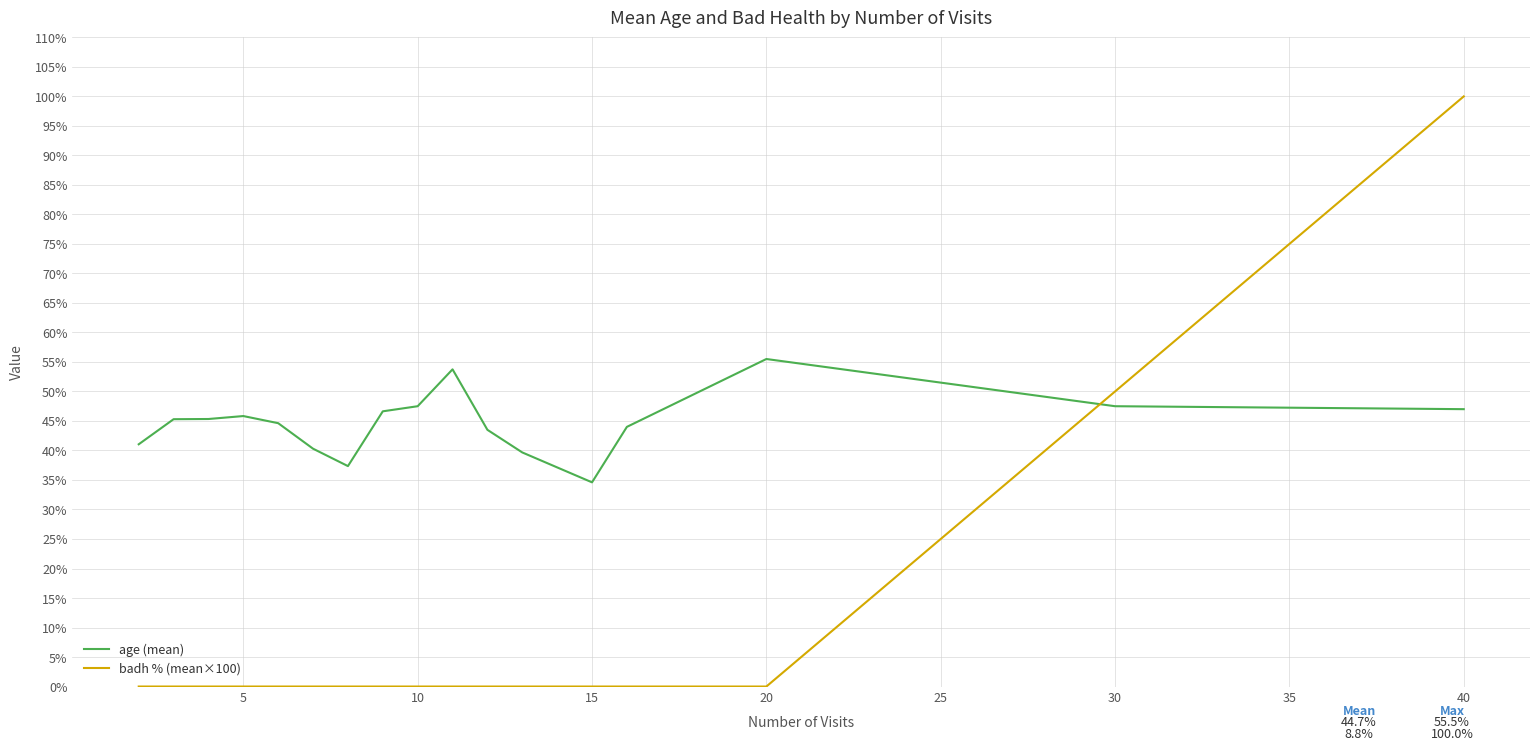

What is the maximum value for age (mean)?

55.5